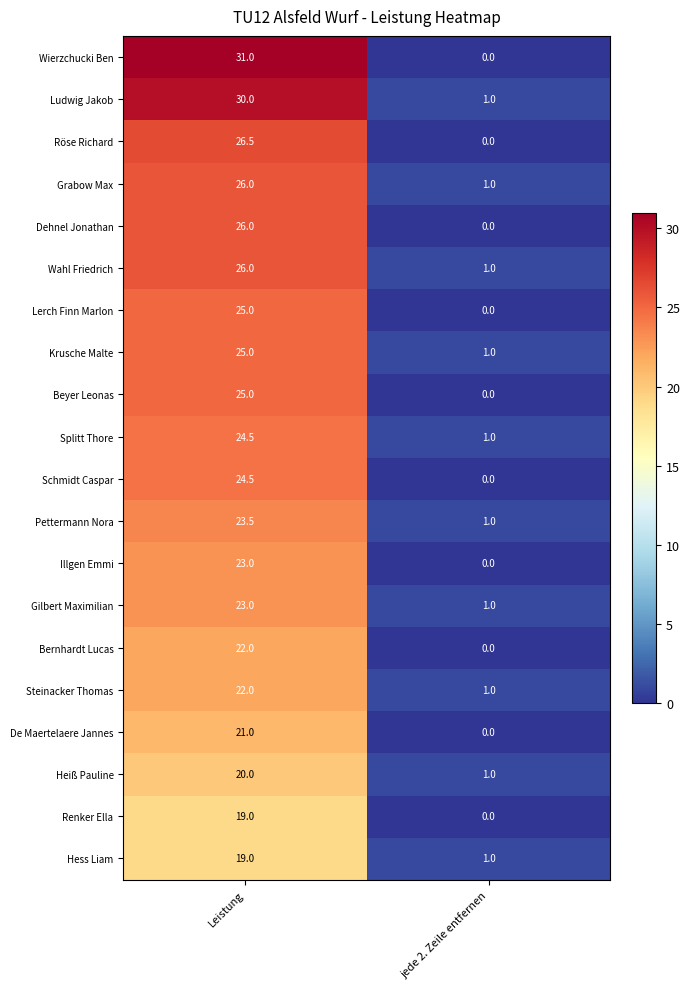

How many values in the Hess Liam series are below 19?

1